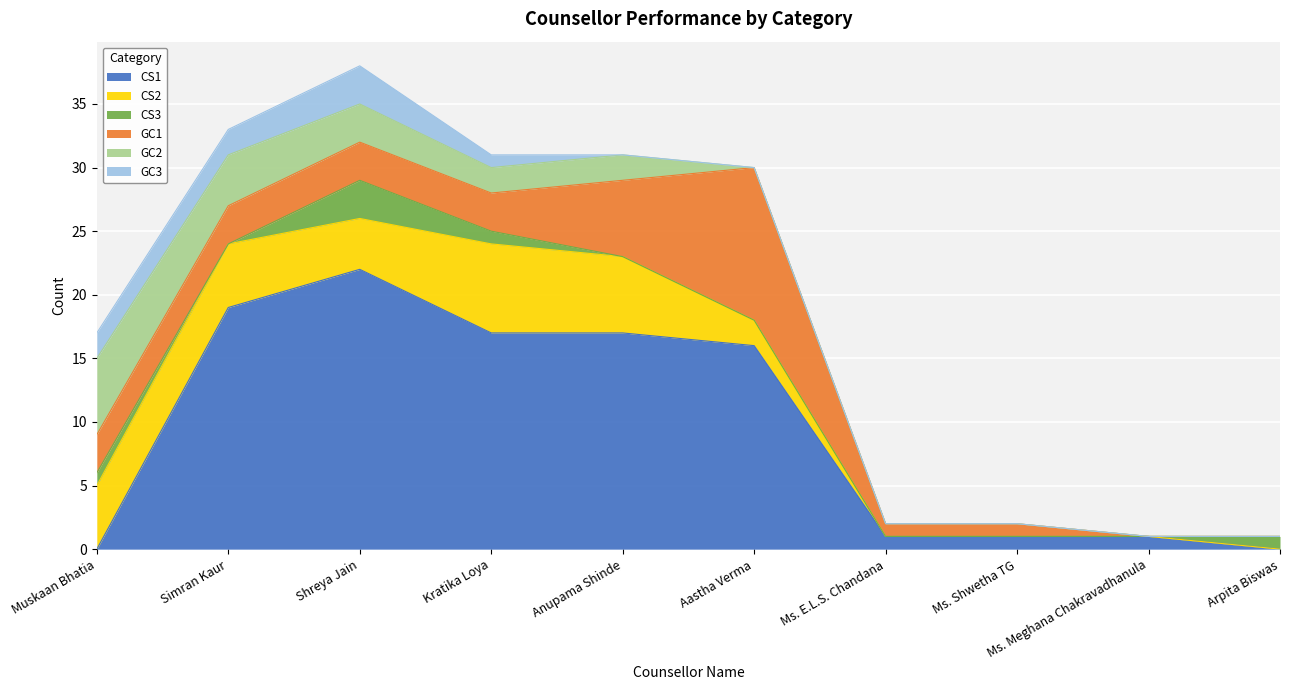

At which label does CS1 reach its peak?

Shreya Jain